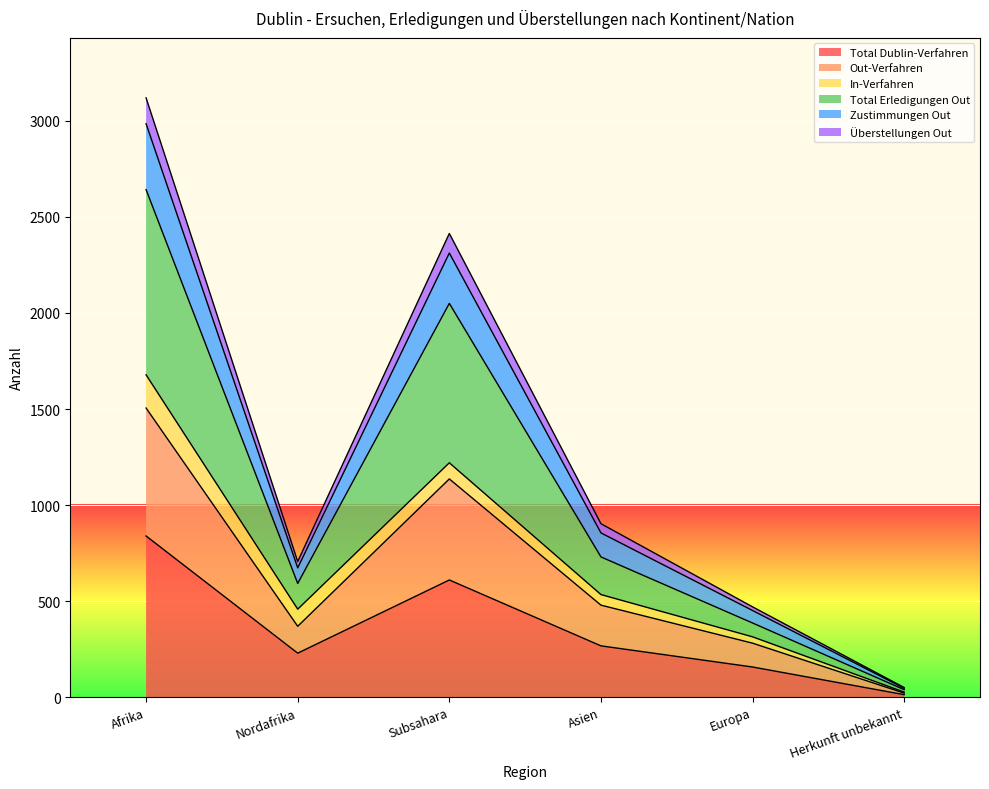

What is the difference between the maximum and minimum values in the Total Dublin-Verfahren series?

826